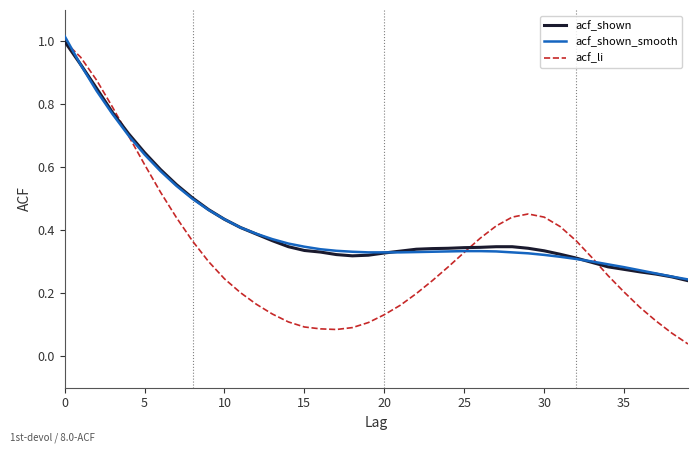

Which series has the largest range (max minus min)?

acf_li